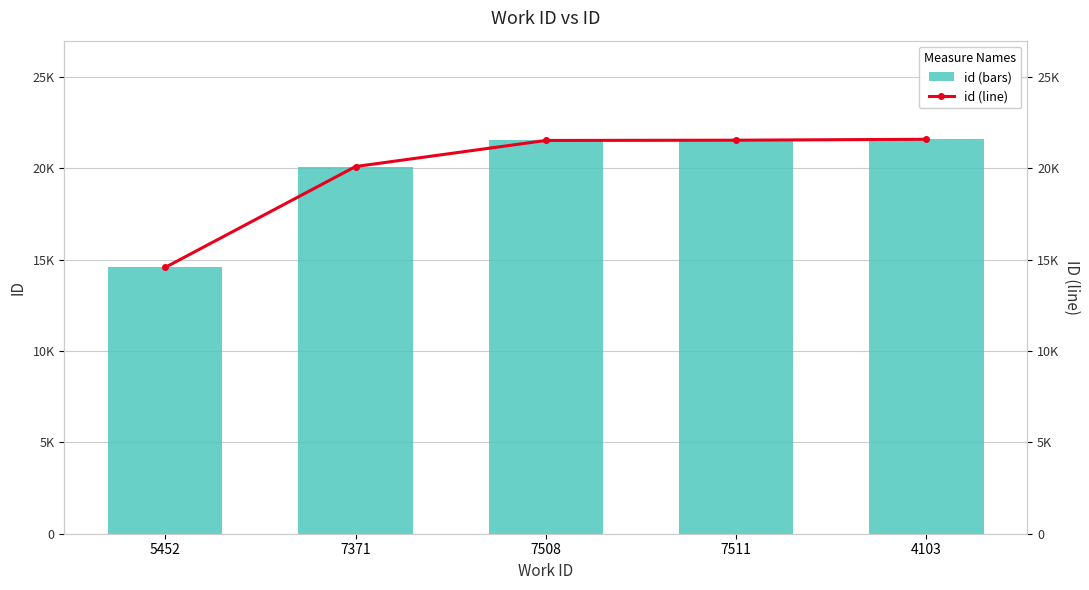

List the labels in order of id (bars) value, largest first.

4103, 7511, 7508, 7371, 5452